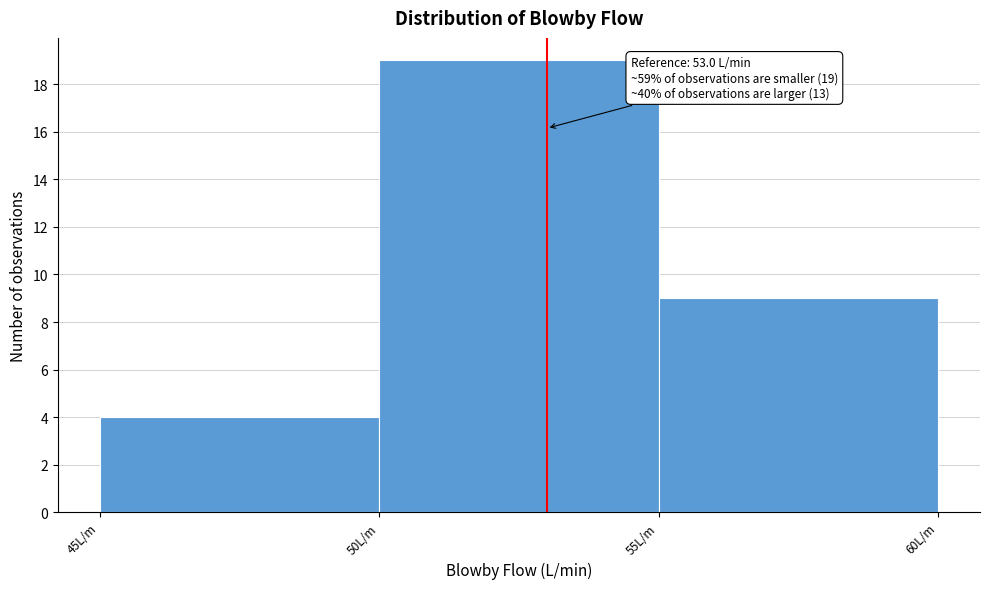

Over which range of the x-axis is the bar tallest?

50 to 55